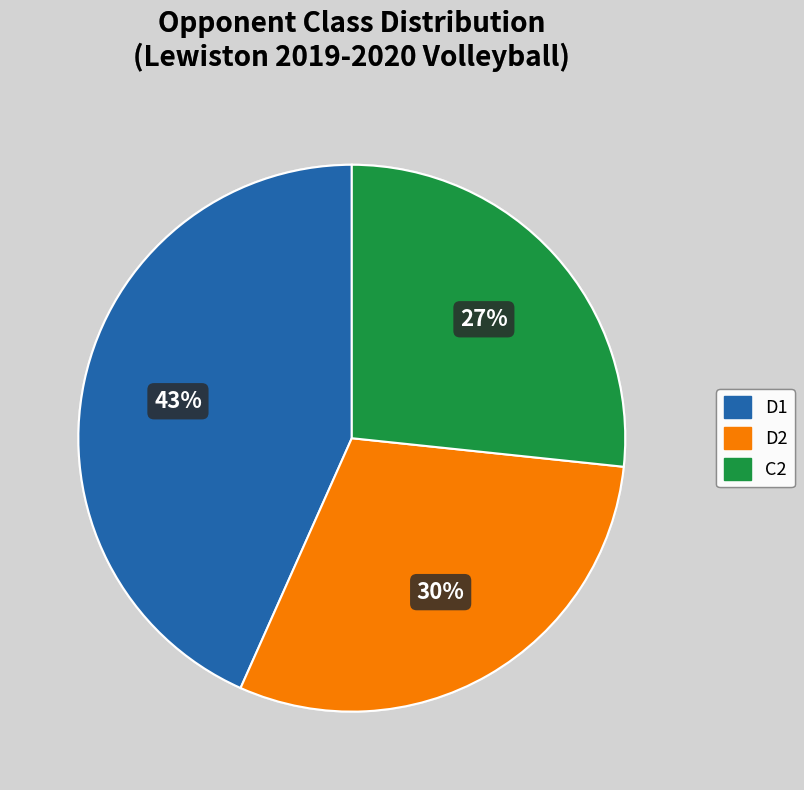

Which category has the biggest portion of the pie?

D1